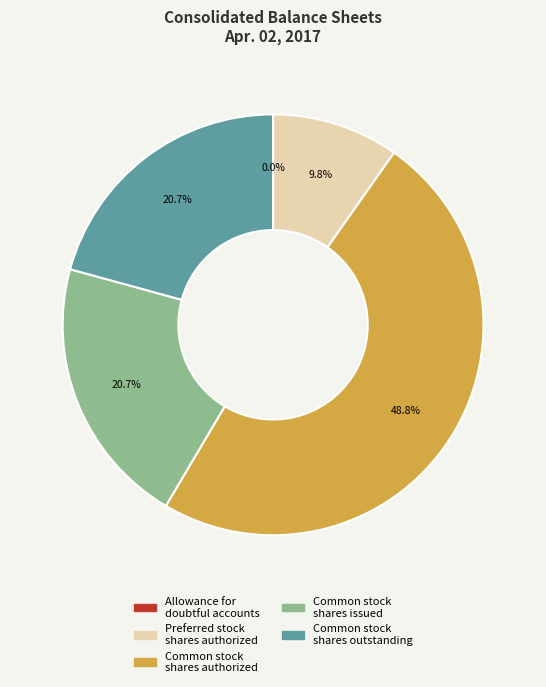

Does Preferred stock shares authorized account for over 50% of the chart?

No